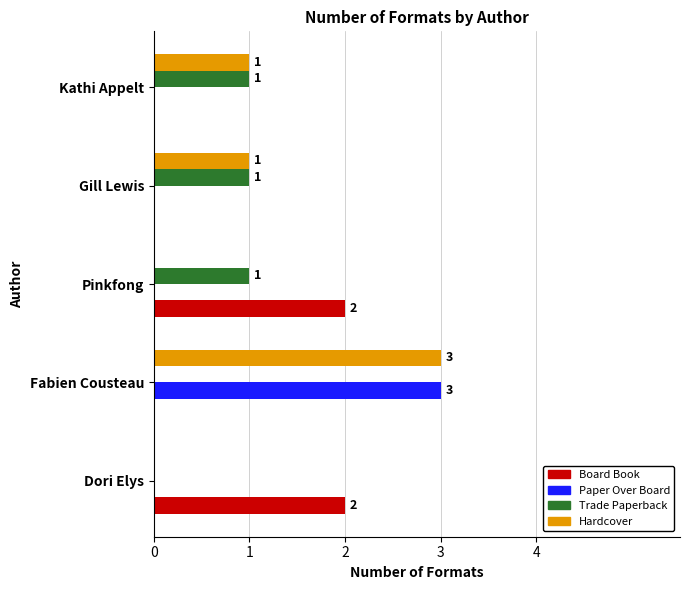

The value of Hardcover at Kathi Appelt is 1. True or false?

True